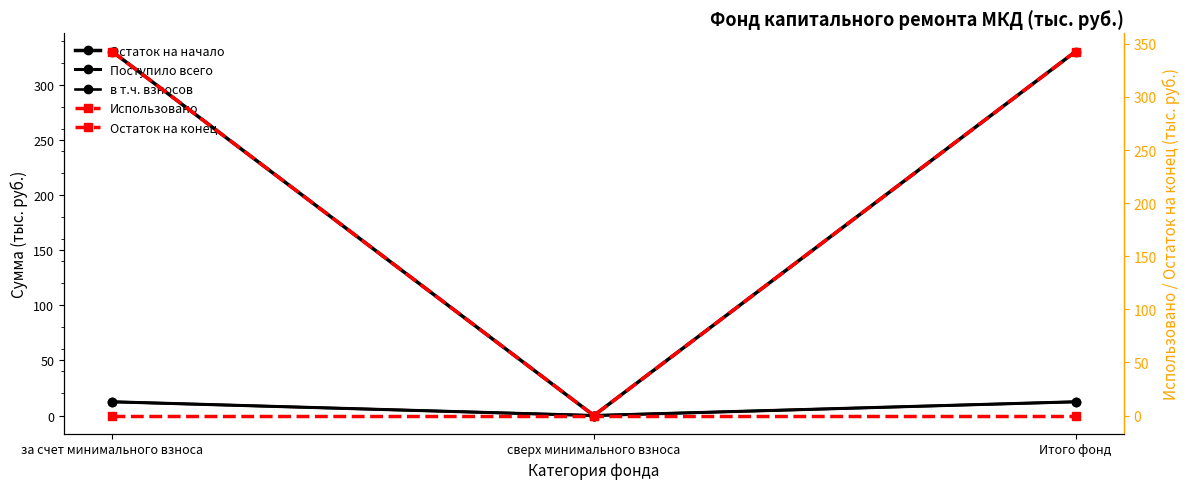

Which series has the widest spread of values?

Остаток на конец